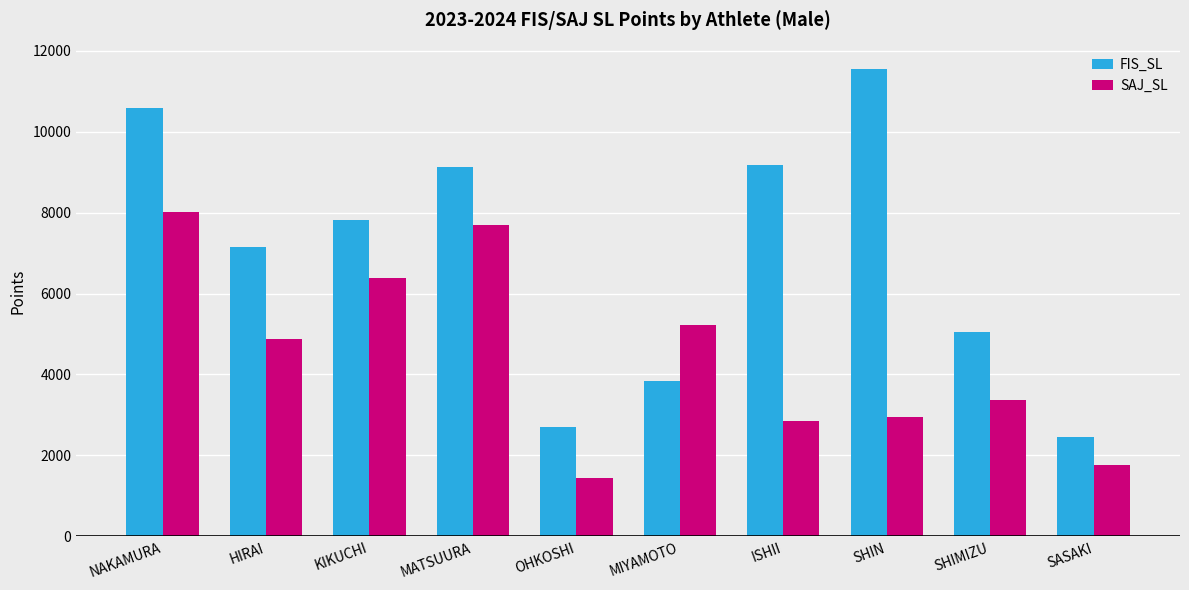

What position from the right is KIKUCHI?

8